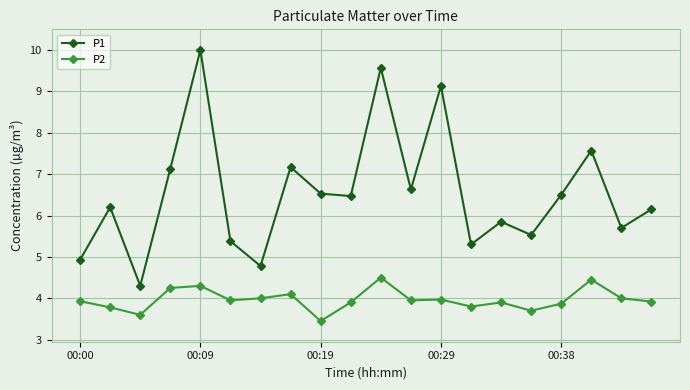

What is the lowest value of the P1 series?

4.3